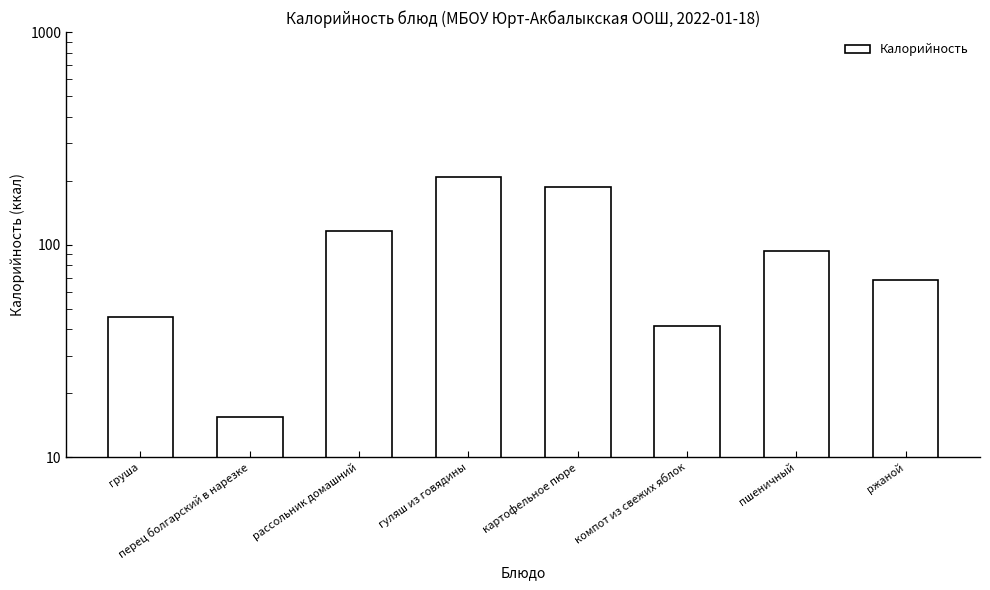

What is the value of the 5th bar from the left?

185.8